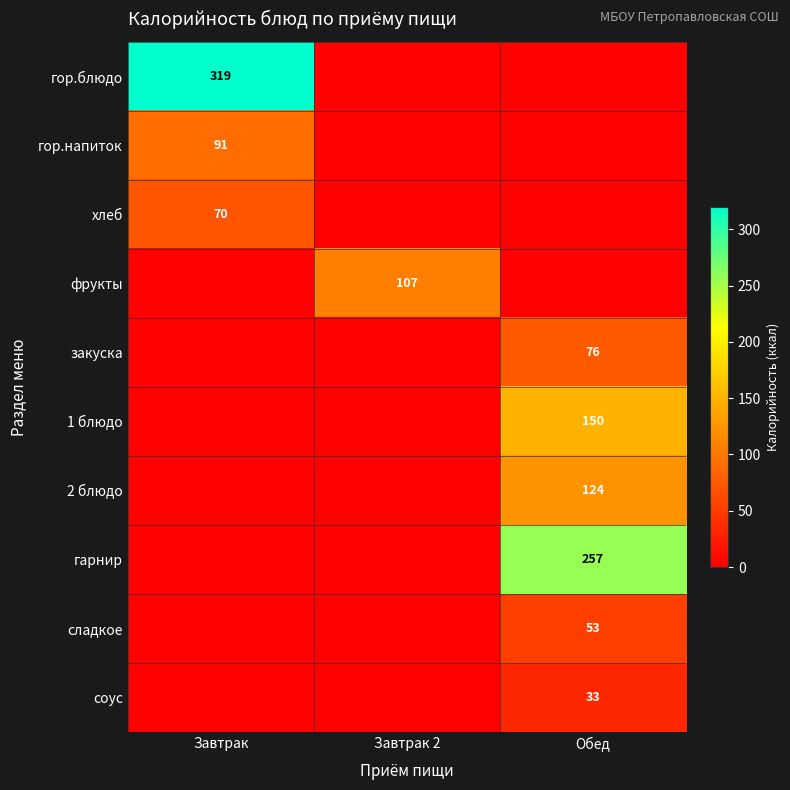

The хлеб series shows 70 at Завтрак. True or false?

True